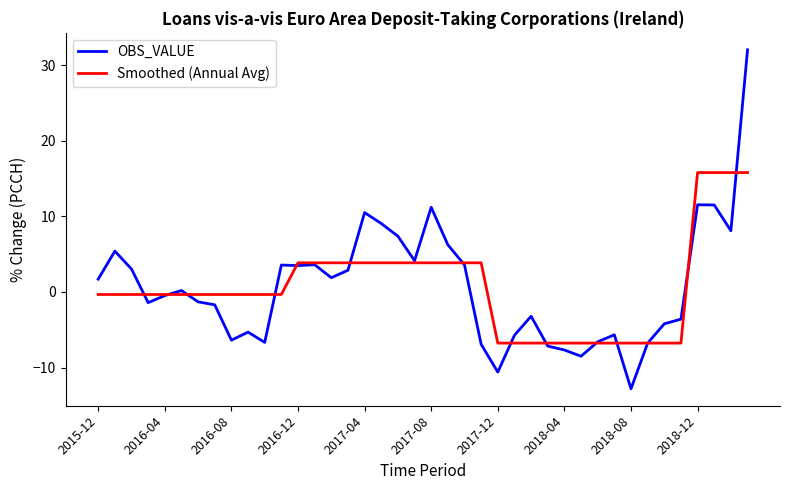

What is the minimum value for Smoothed (Annual Avg)?

-6.8